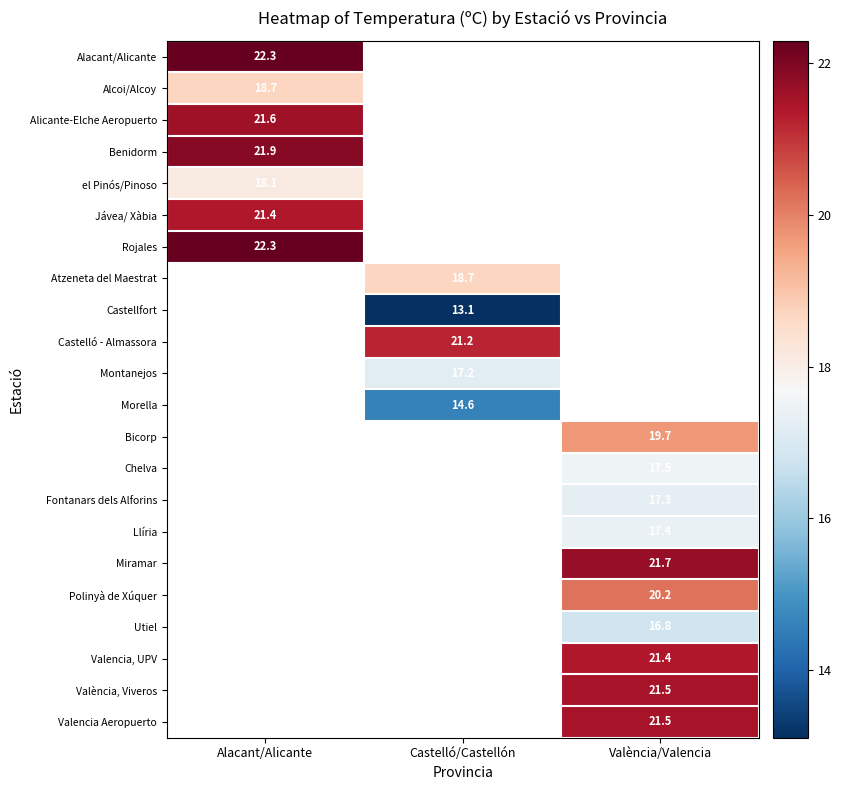

True or false: el Pinós/Pinoso has a value of 18.1 at Alacant/Alicante.

True